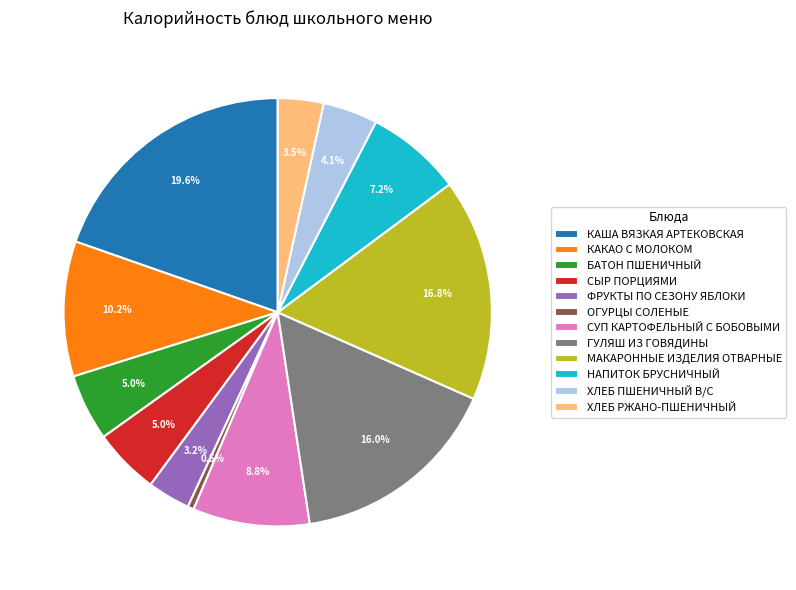

What is the total percentage of КАКАО С МОЛОКОМ and КАША ВЯЗКАЯ АРТЕКОВСКАЯ?

29.8%